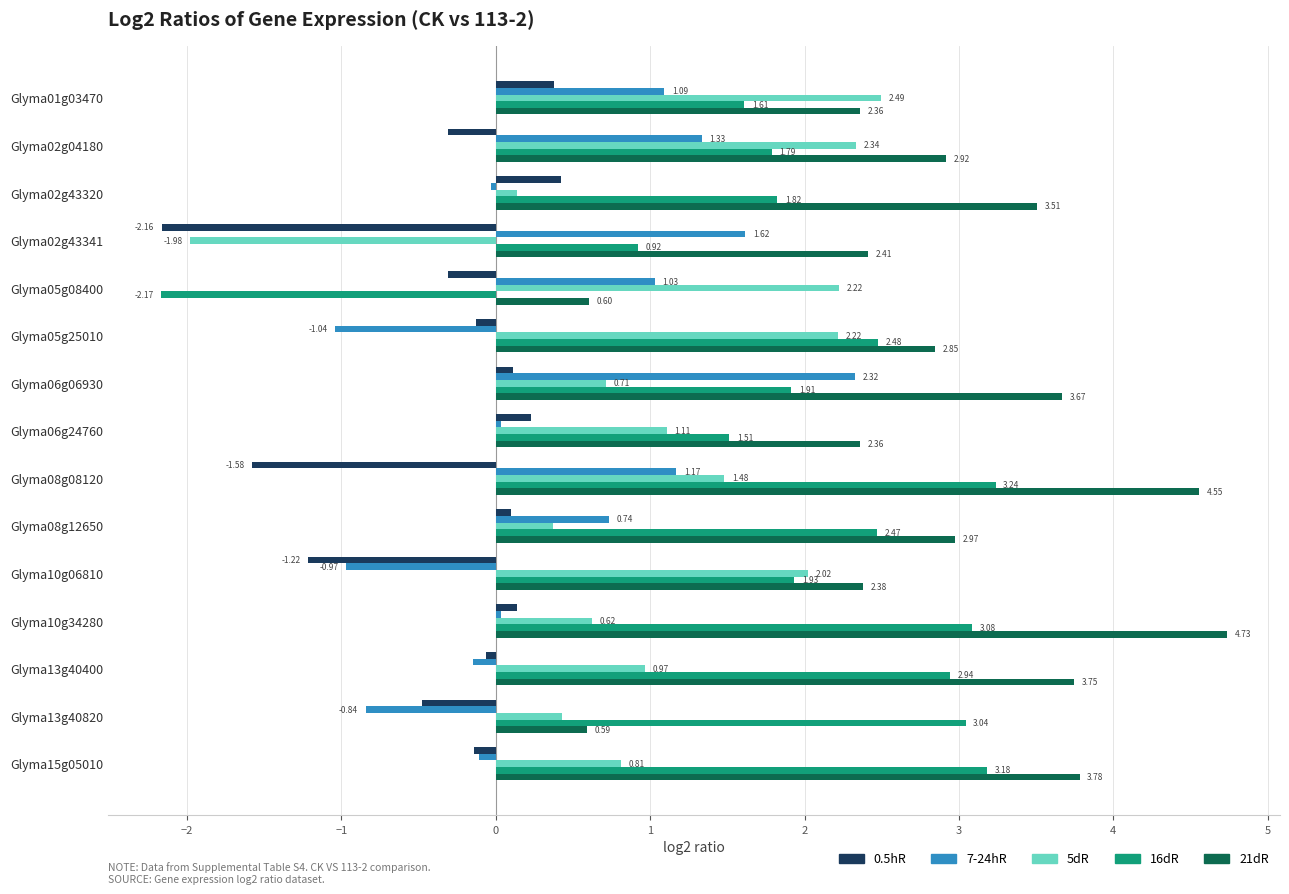

Between Glyma02g43341 and Glyma08g12650, which series saw the biggest shift?

5dR